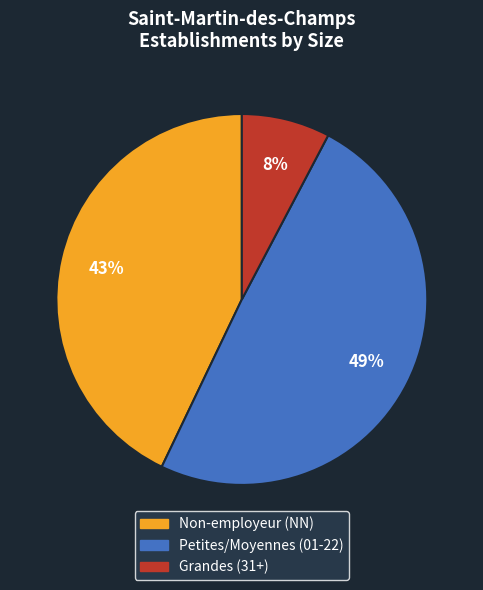

To the nearest percent, what is the average slice percentage?

33%